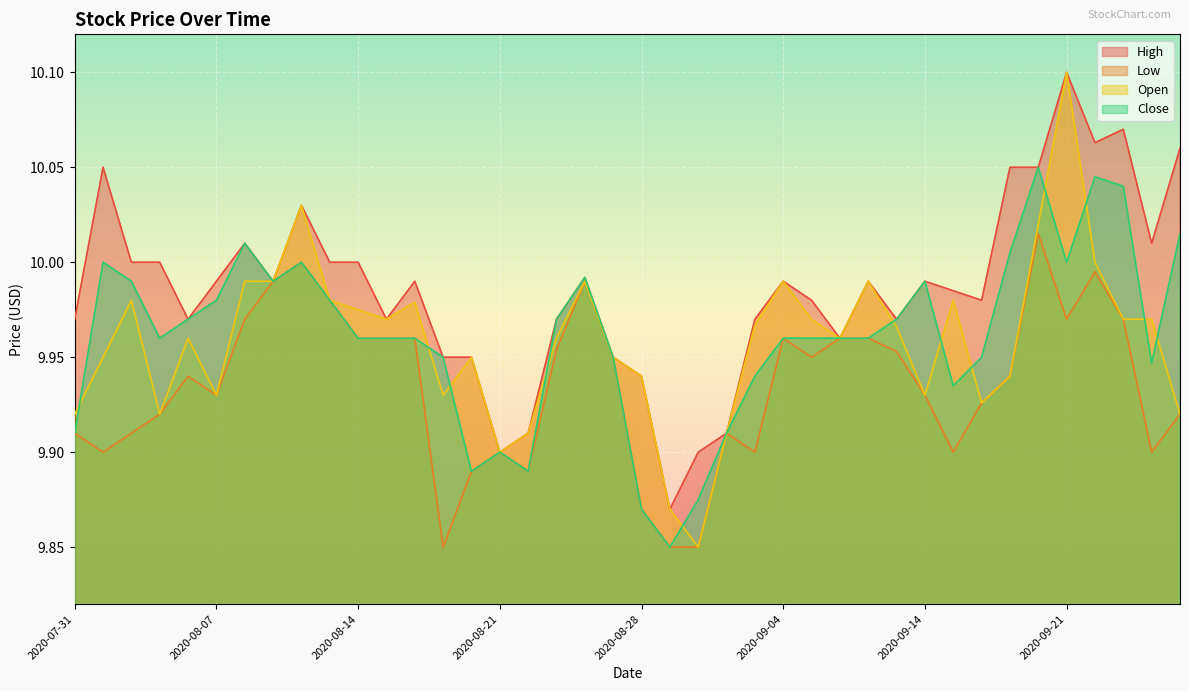

True or false: High and Close cross at least once.

False